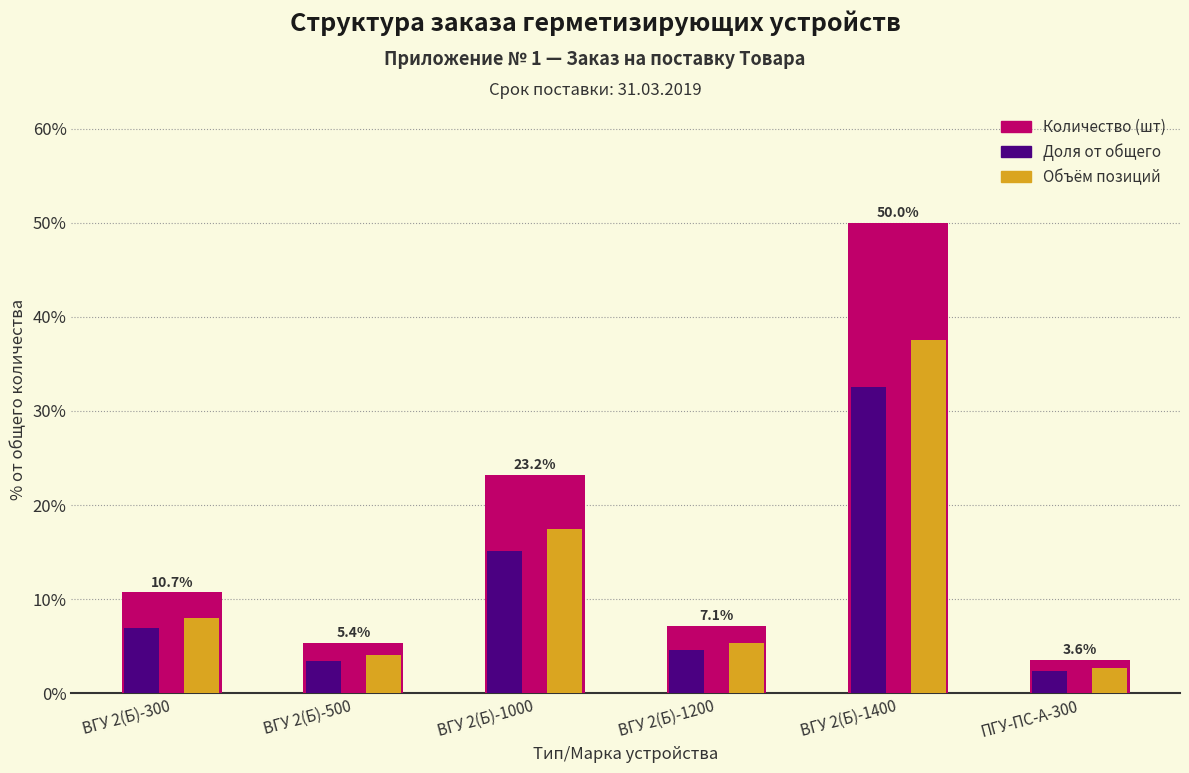

Reading left to right, list all the values displayed in this chart.

Количество (шт): 10.7	5.4	23.2	7.1	50.0	3.6
Доля от общего: 7.0	3.5	15.1	4.6	32.5	2.3
Объём позиций: 8.0	4.0	17.4	5.4	37.5	2.7